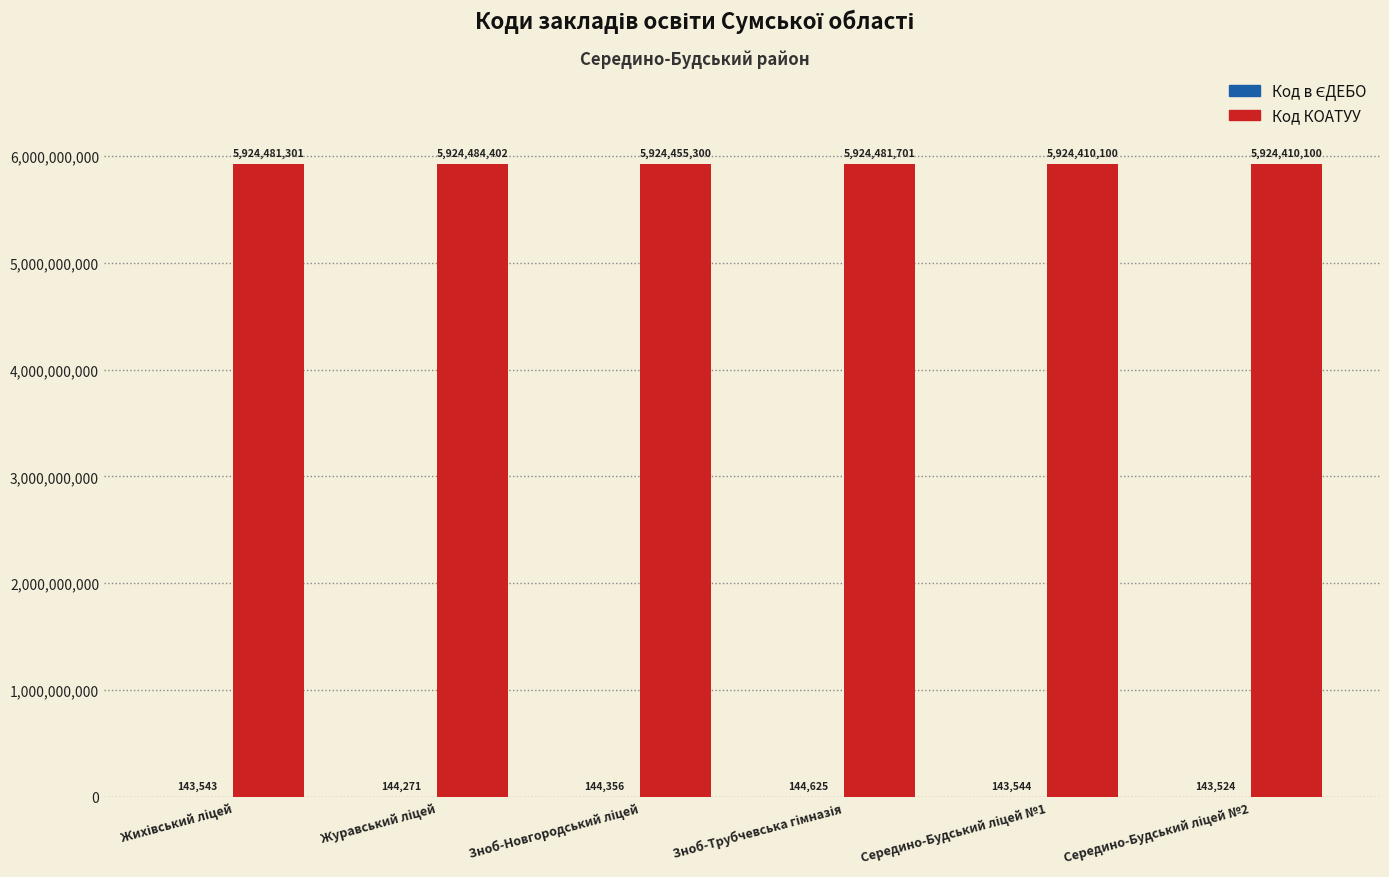

What is the maximum value for Код КОАТУУ?

5924484402